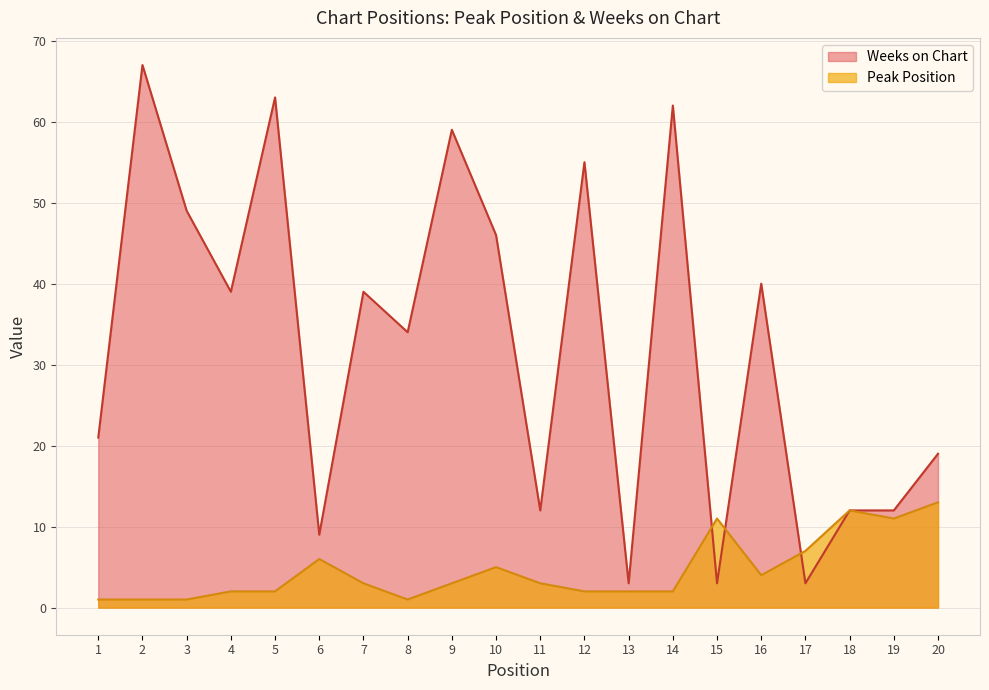

What is the sum of all Weeks on Chart values?

647